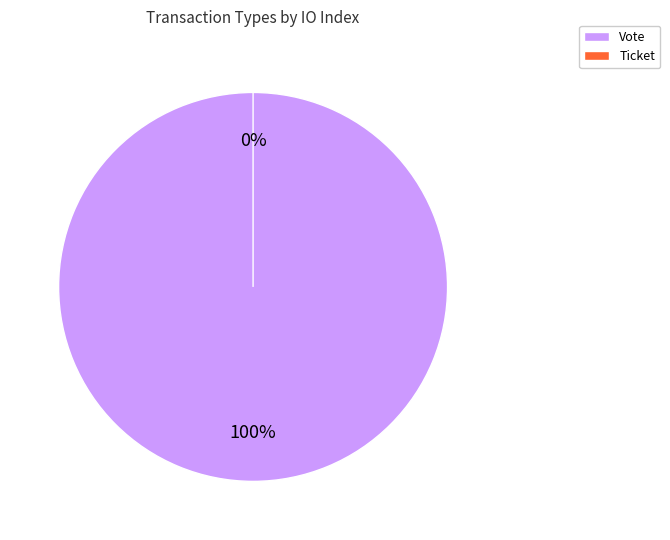

Which category has the smallest portion of the pie?

Ticket